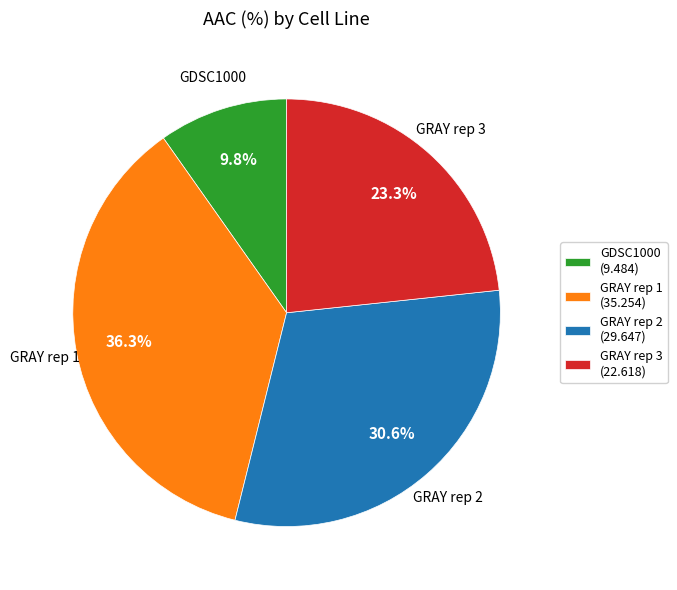

Is GDSC1000 the majority of the pie?

No